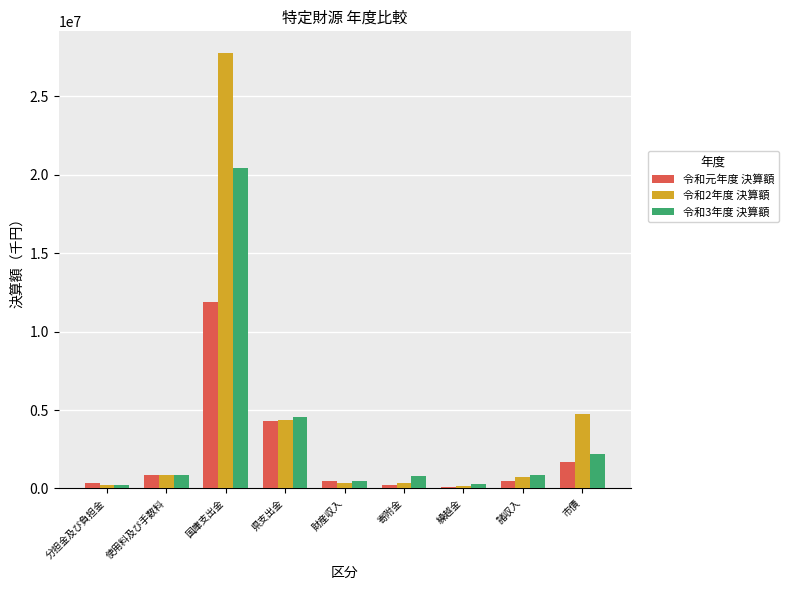

What is the highest value of the 令和3年度 決算額 series?

20412681